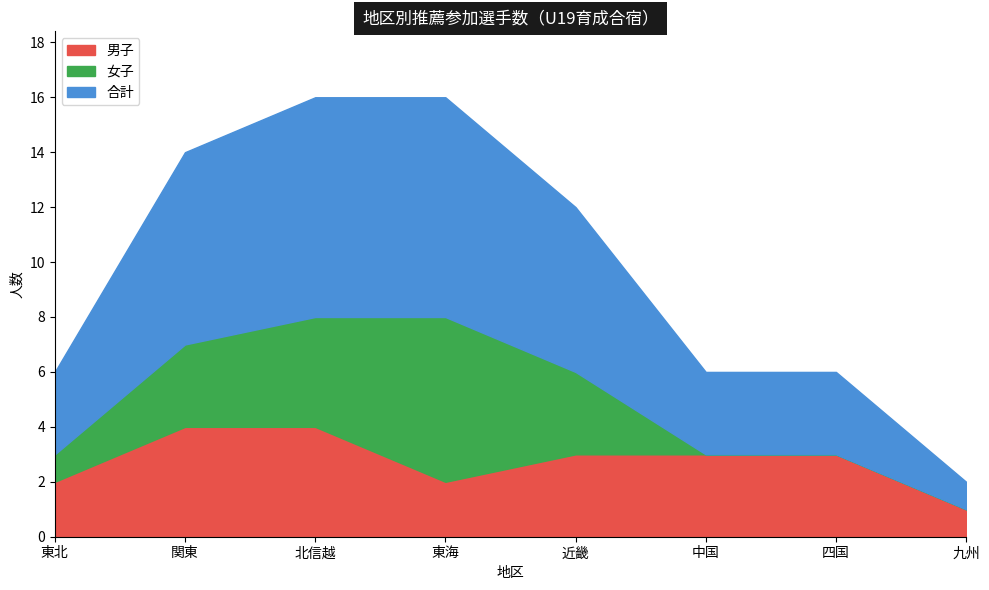

At which label is 男子 closest to 2?

東北